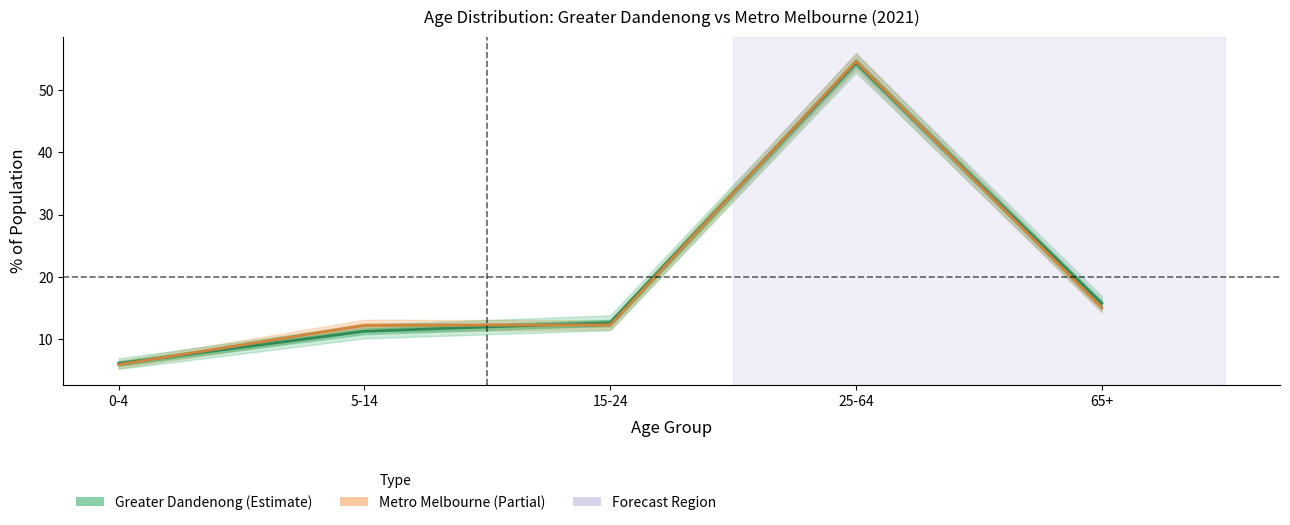

Which has a higher value, 25-64 or 5-14?

25-64